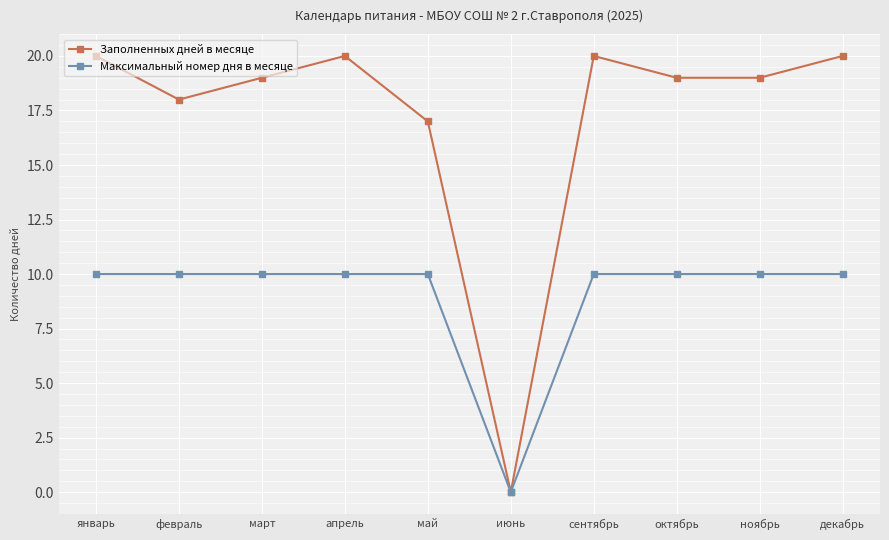

Reading left to right, extract all data points from this chart.

Заполненных дней в месяце: январь=20	февраль=18	март=19	апрель=20	май=17	июнь=0	сентябрь=20	октябрь=19	ноябрь=19	декабрь=20
Максимальный номер дня в месяце: январь=10	февраль=10	март=10	апрель=10	май=10	июнь=0	сентябрь=10	октябрь=10	ноябрь=10	декабрь=10